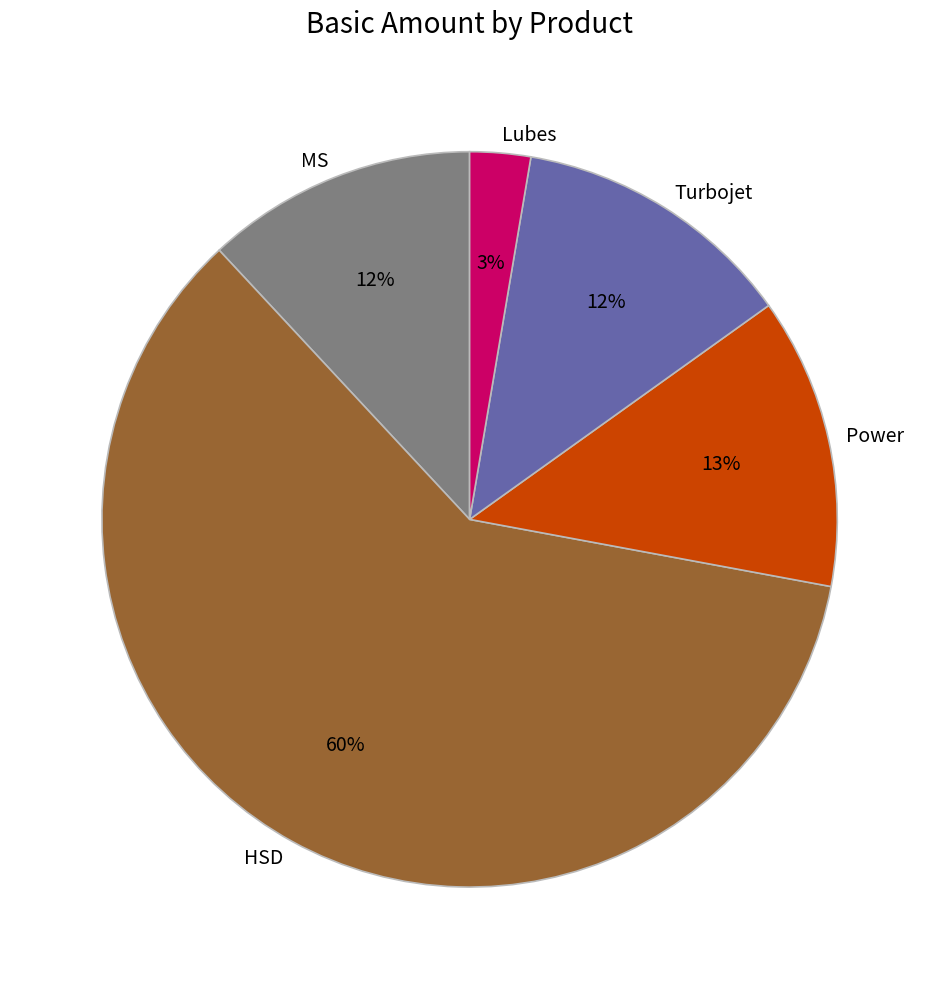

To the nearest percent, what portion does Power represent?

13%